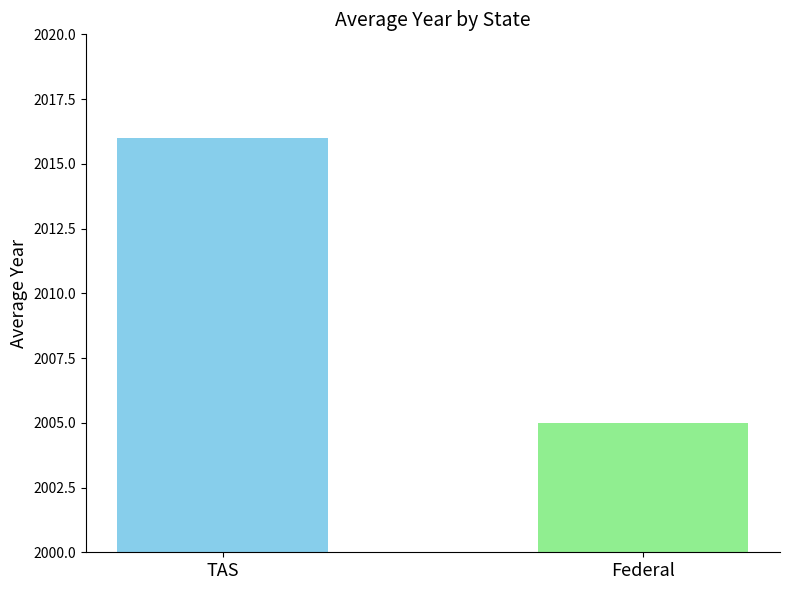

What is the smallest value displayed?

2005